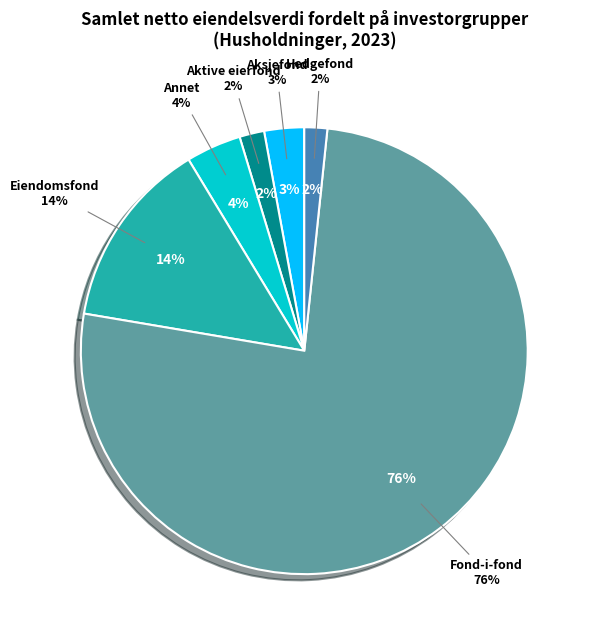

Which slice represents more than half of the pie?

Fond-i-fond